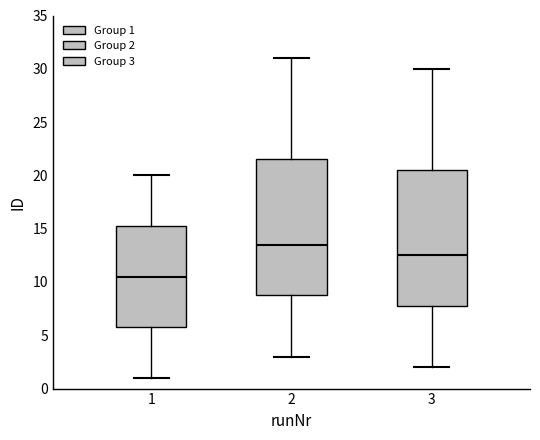

Reading left to right, transcribe this box plot: for each box, give where its median line is, the range the box spans, and where its two whiskers end, as read against the y-axis. The values are not printed on the chart, so give them approximately, as read against the axis.

1: median 10.5, box 6.0 to 15.5, whiskers 1.0 to 20.0
2: median 13.5, box 9.0 to 21.5, whiskers 3.0 to 31.0
3: median 12.5, box 8.0 to 20.5, whiskers 2.0 to 30.0